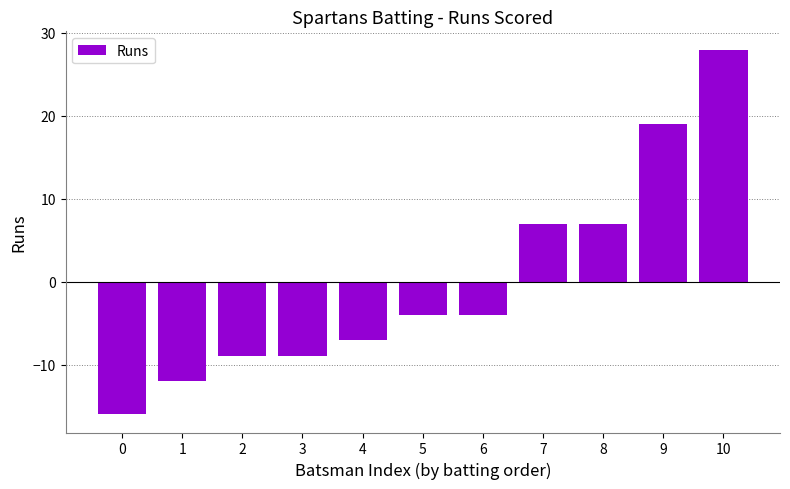

What is the maximum value shown in the chart?

28